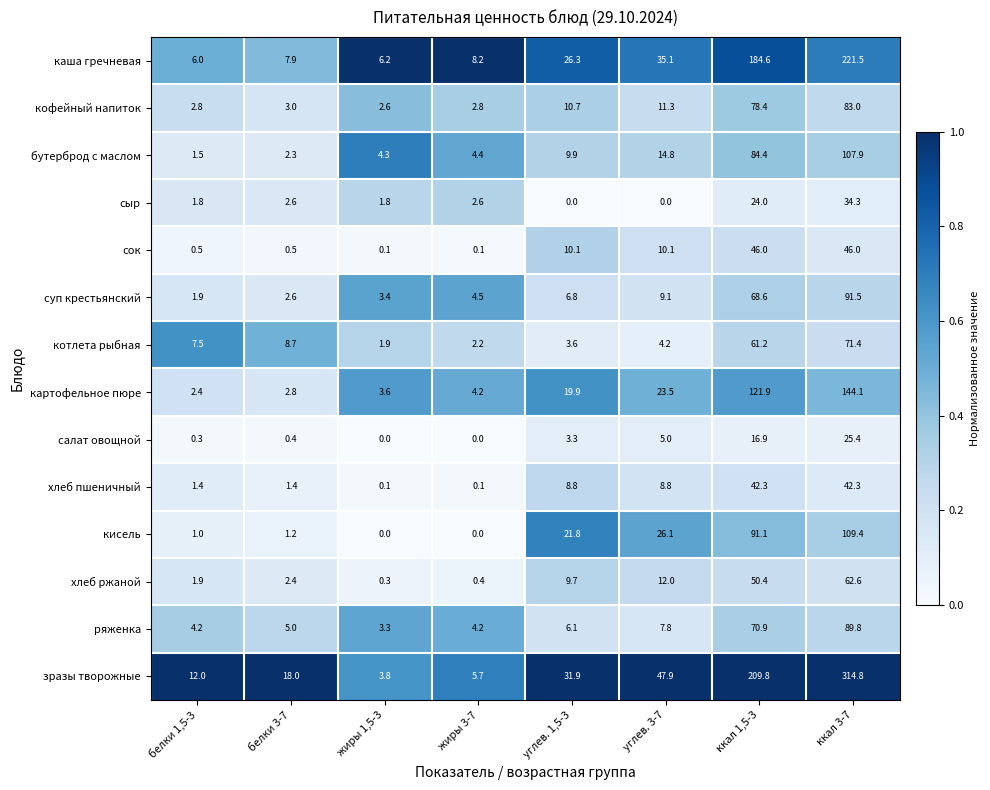

Which series has the largest total across all categories?

зразы творожные